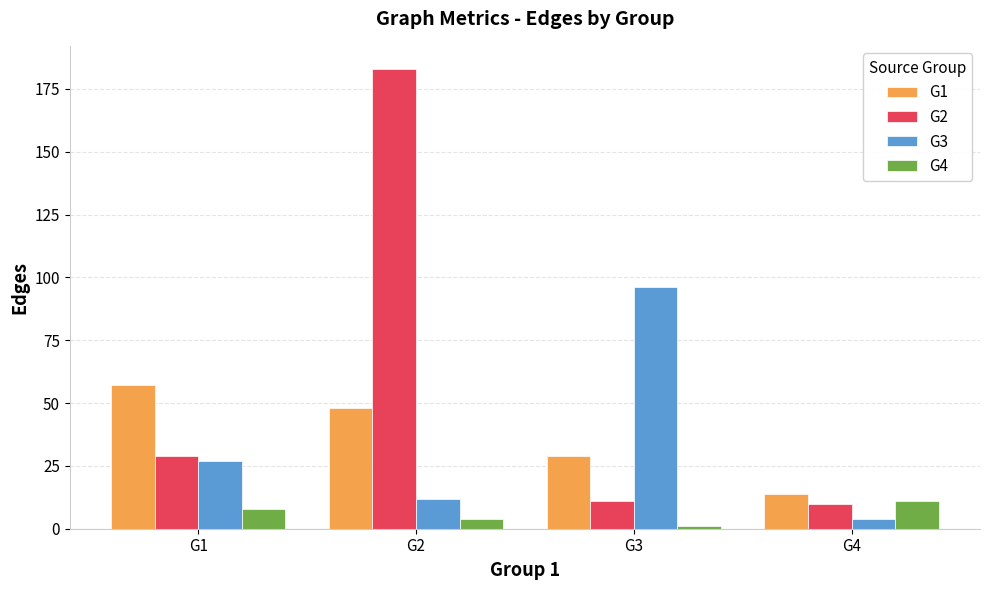

What is the lowest value of the G4 series?

1